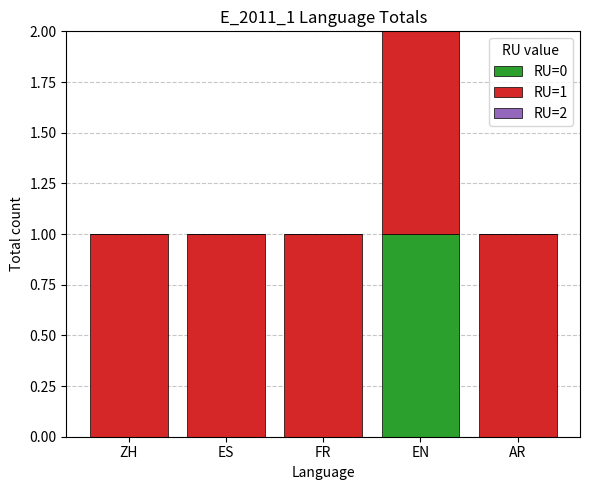

The value of RU=0 at ZH is 0. True or false?

True